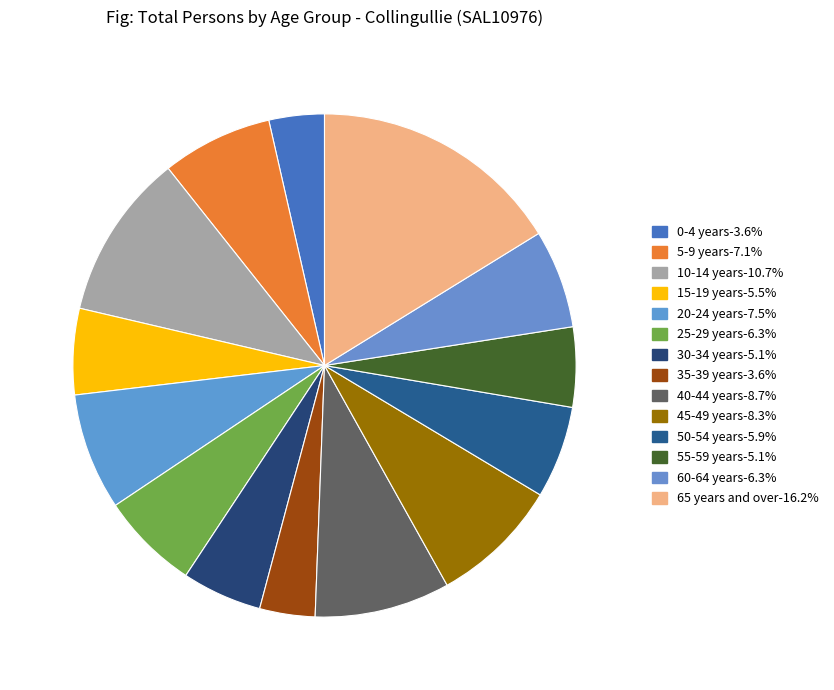

How many slices are in this pie chart?

14